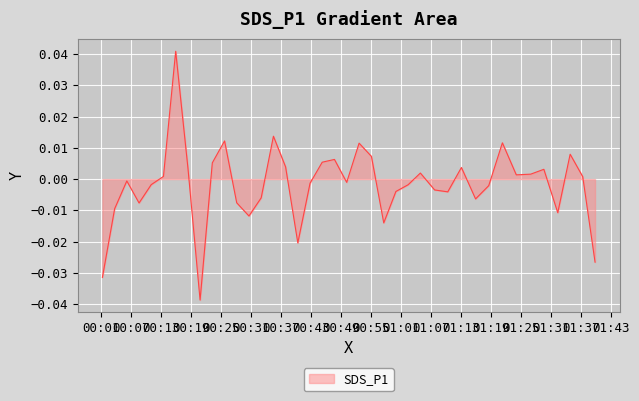

How many lines are shown in the chart?

1